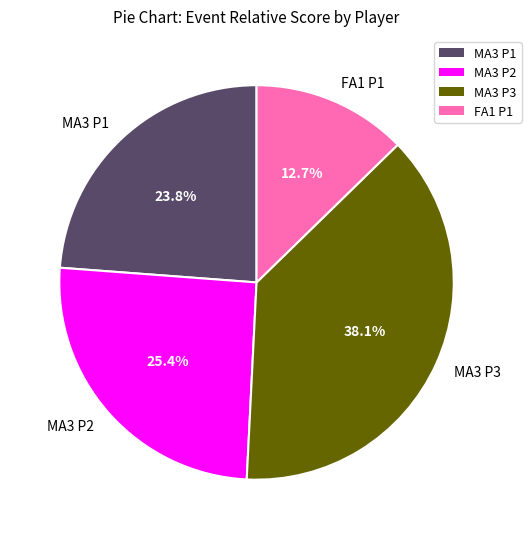

Rank the categories by value from lowest to highest.

FA1 P1, MA3 P1, MA3 P2, MA3 P3